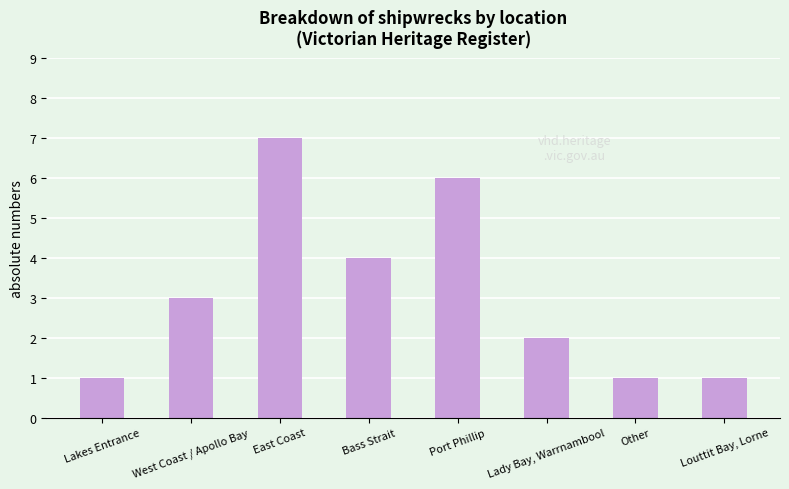

What is the difference between the maximum and second lowest values?

6